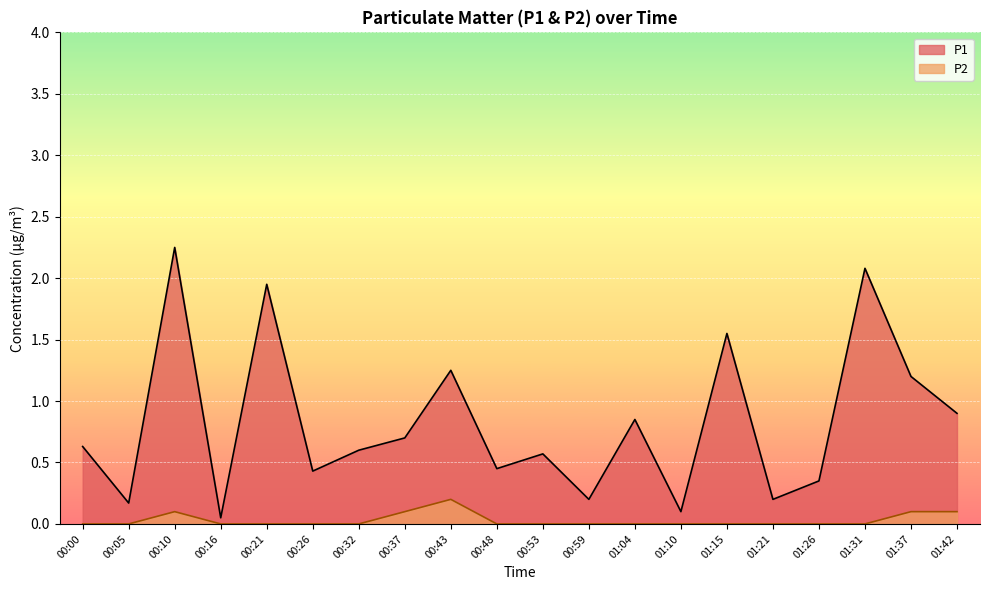

How many lines are shown in the chart?

2